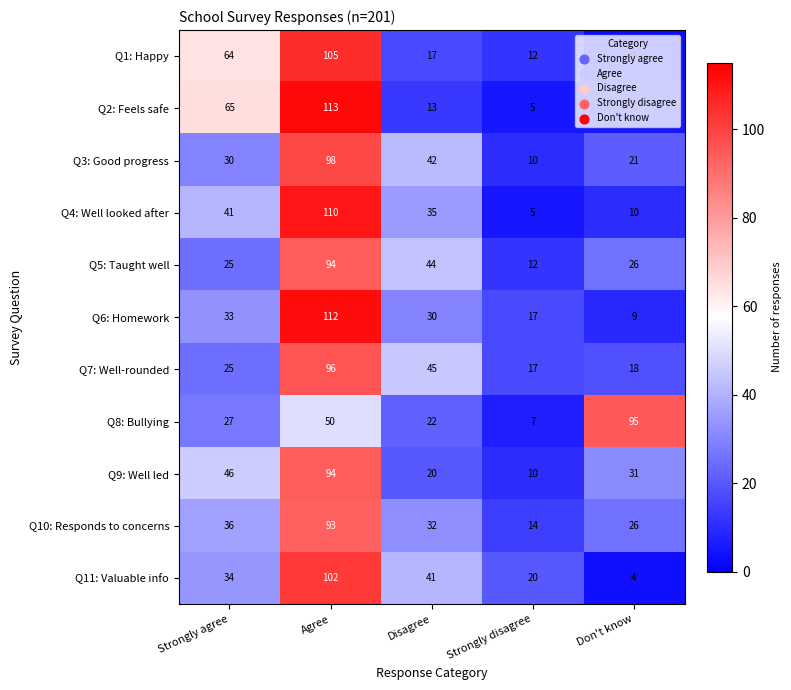

At which category is the sum across all series the highest?

Agree